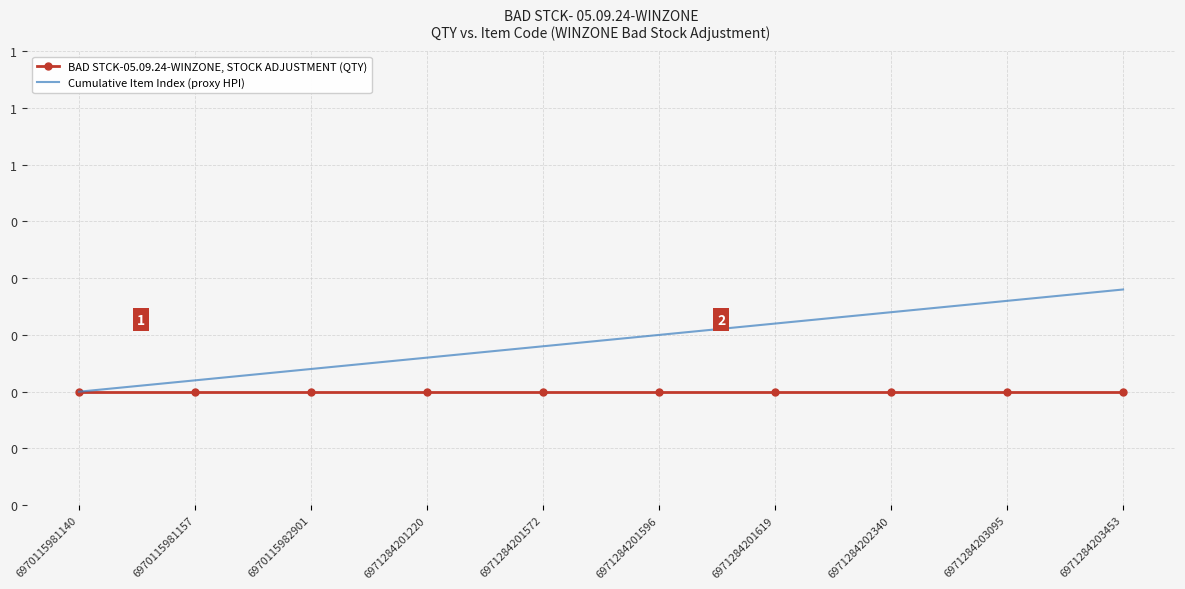

Which series has the largest total across all categories?

Cumulative Item Index (proxy HPI)